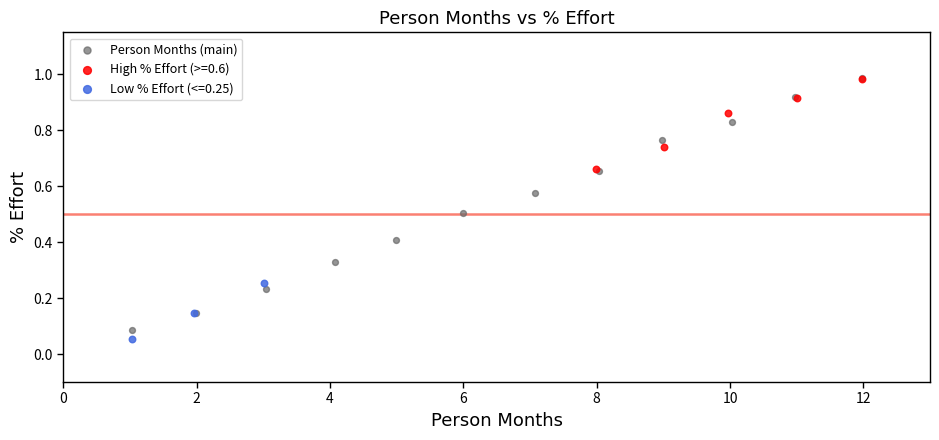

What are all the series names shown in the legend?

Person Months (main), High % Effort (>=0.6), Low % Effort (<=0.25)